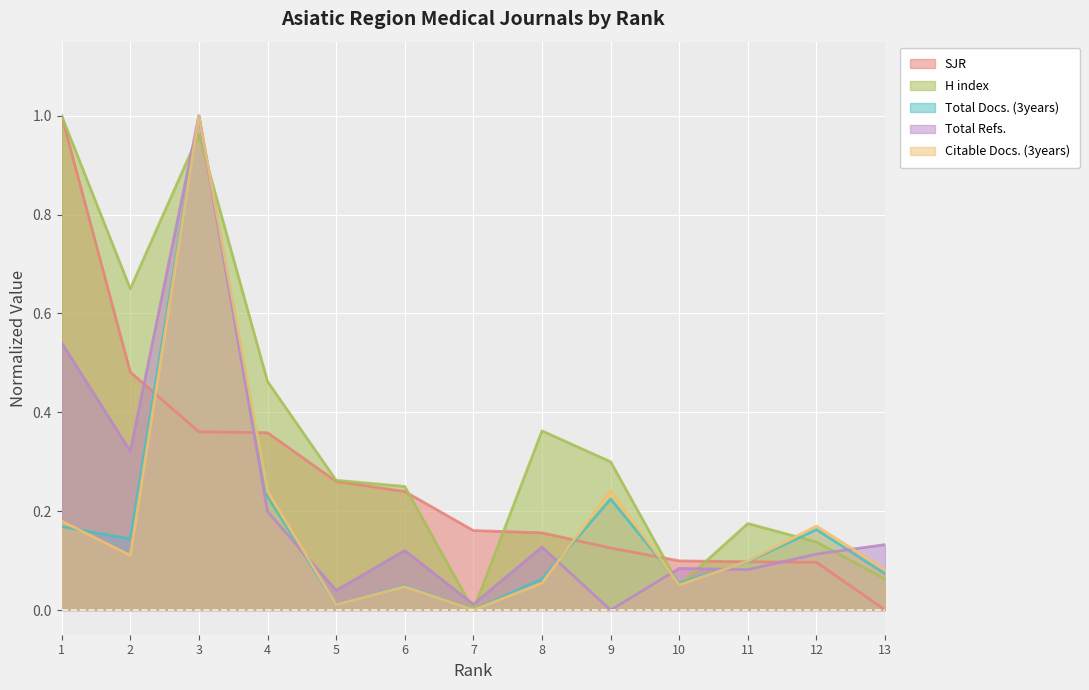

Which category has the highest value across all series?

1